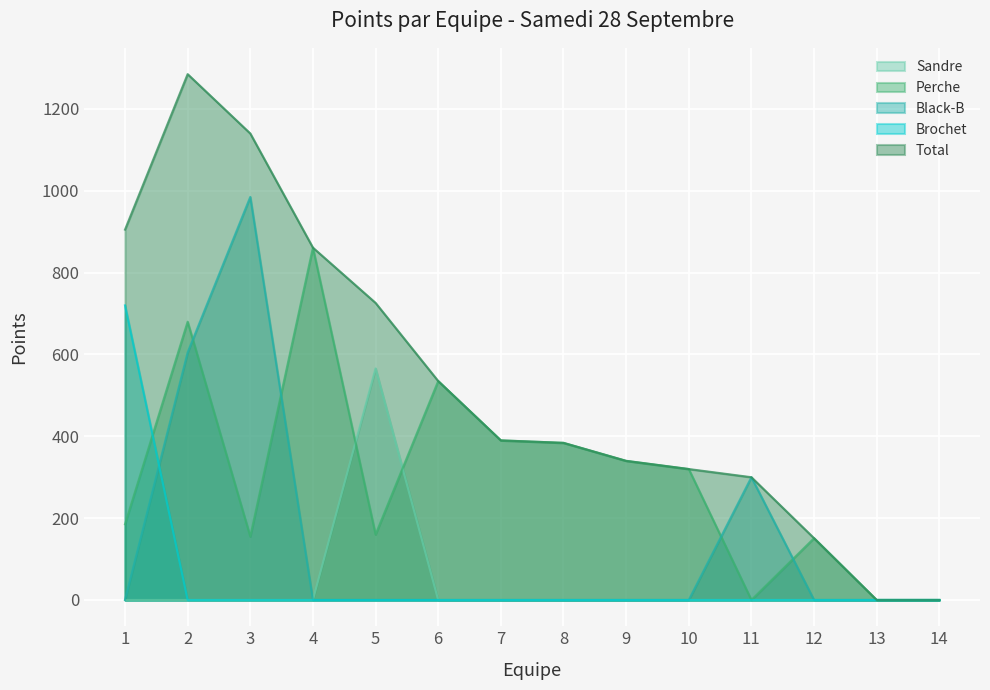

What is the greatest value displayed?

1285